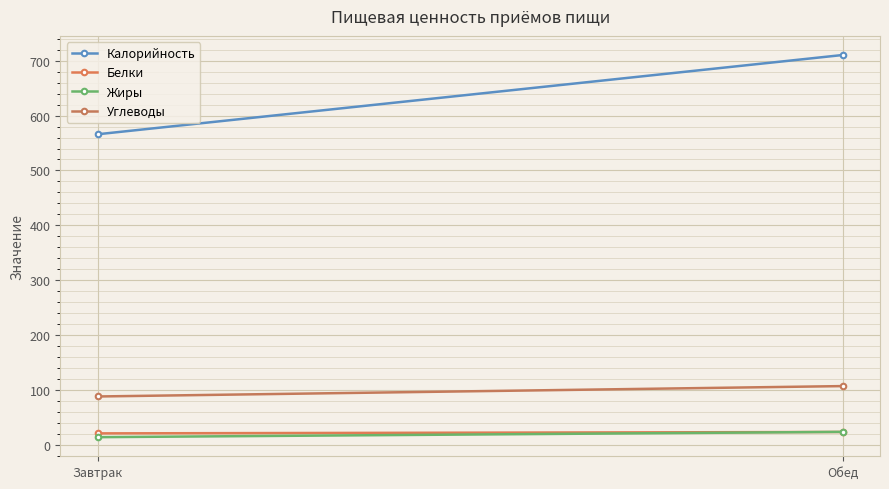

List the series in order of their peak value, highest first.

Калорийность, Углеводы, Жиры, Белки